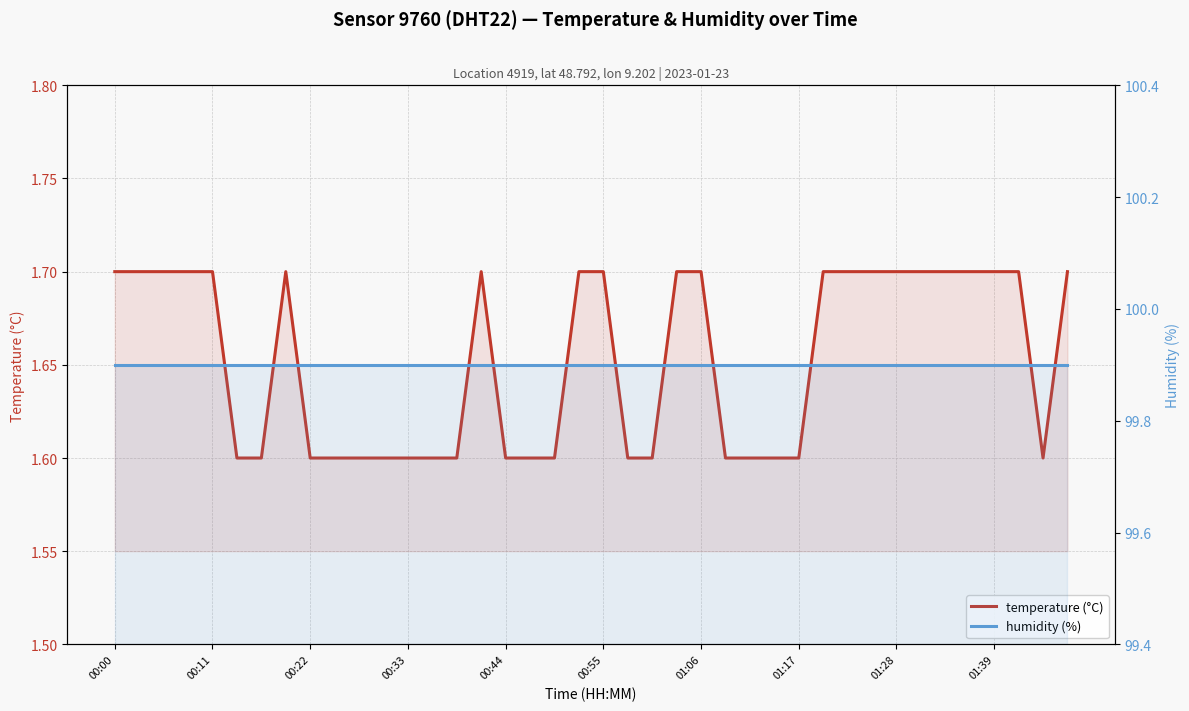

Reading right to left, list all the values displayed in this chart.

temperature (°C): 1.7	1.6	1.7	1.7	1.7	1.7	1.7	1.7	1.7	1.7	1.7	1.6	1.6	1.6	1.6	1.7	1.7	1.6	1.6	1.7	1.7	1.6	1.6	1.6	1.7	1.6	1.6	1.6	1.6	1.6	1.6	1.6	1.7	1.6	1.6	1.7	1.7	1.7	1.7	1.7
humidity (%): 99.9	99.9	99.9	99.9	99.9	99.9	99.9	99.9	99.9	99.9	99.9	99.9	99.9	99.9	99.9	99.9	99.9	99.9	99.9	99.9	99.9	99.9	99.9	99.9	99.9	99.9	99.9	99.9	99.9	99.9	99.9	99.9	99.9	99.9	99.9	99.9	99.9	99.9	99.9	99.9